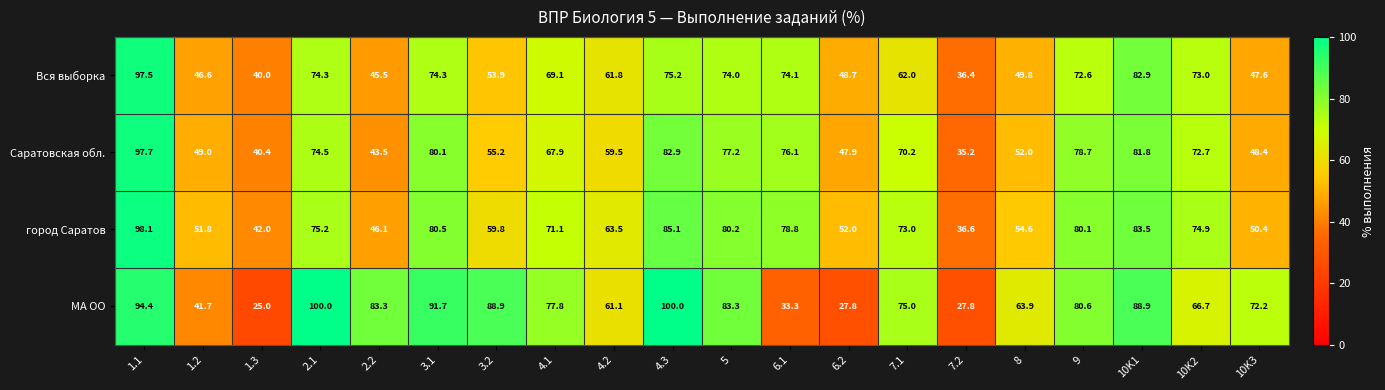

What is the maximum value shown in the chart?

100.0